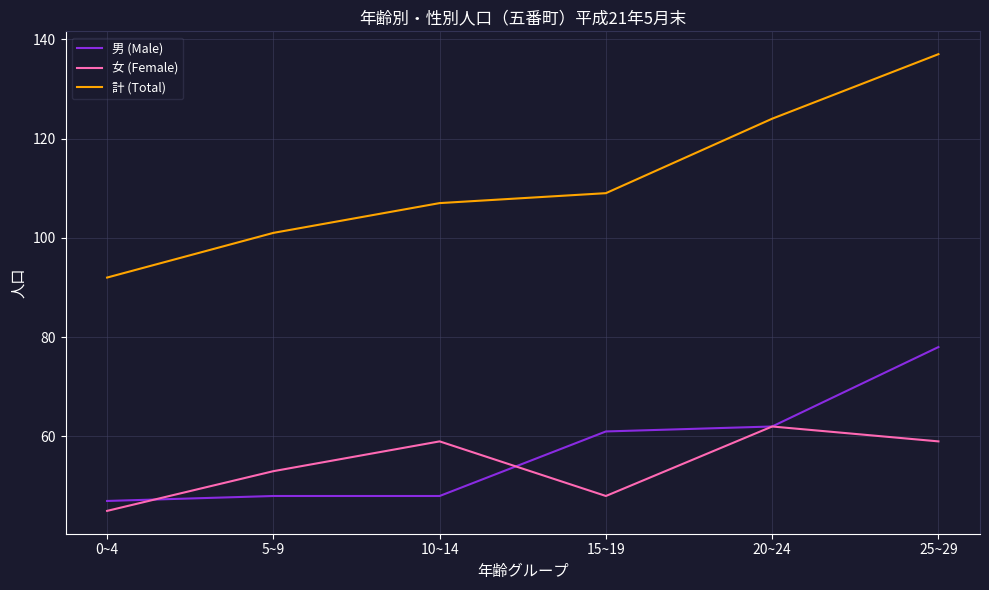

What is the total value across all series at 20~24?

248